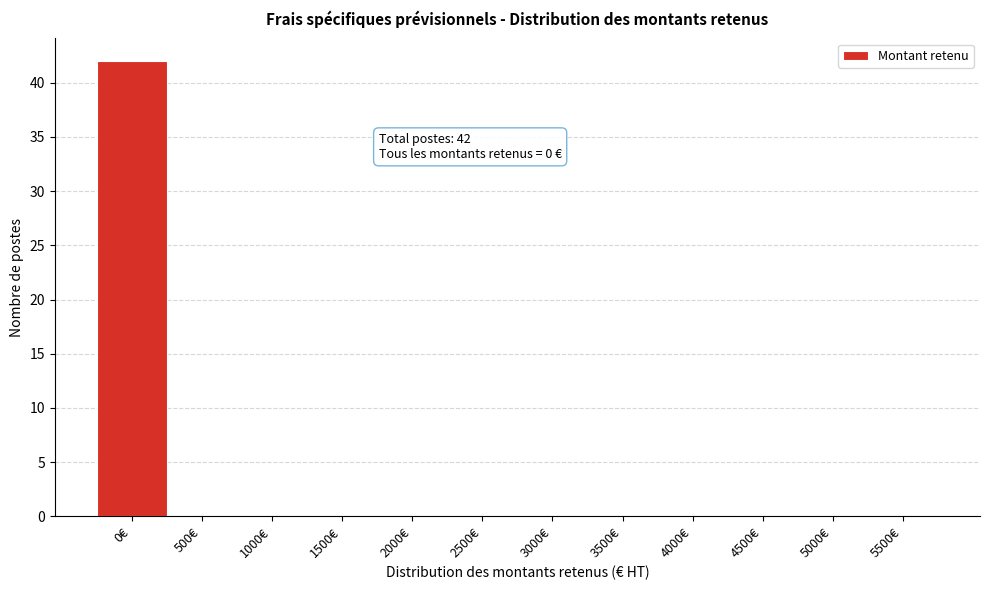

Reading right to left, what are all the values shown in this chart?

5500€=0	5000€=0	4500€=0	4000€=0	3500€=0	3000€=0	2500€=0	2000€=0	1500€=0	1000€=0	500€=0	0€=42